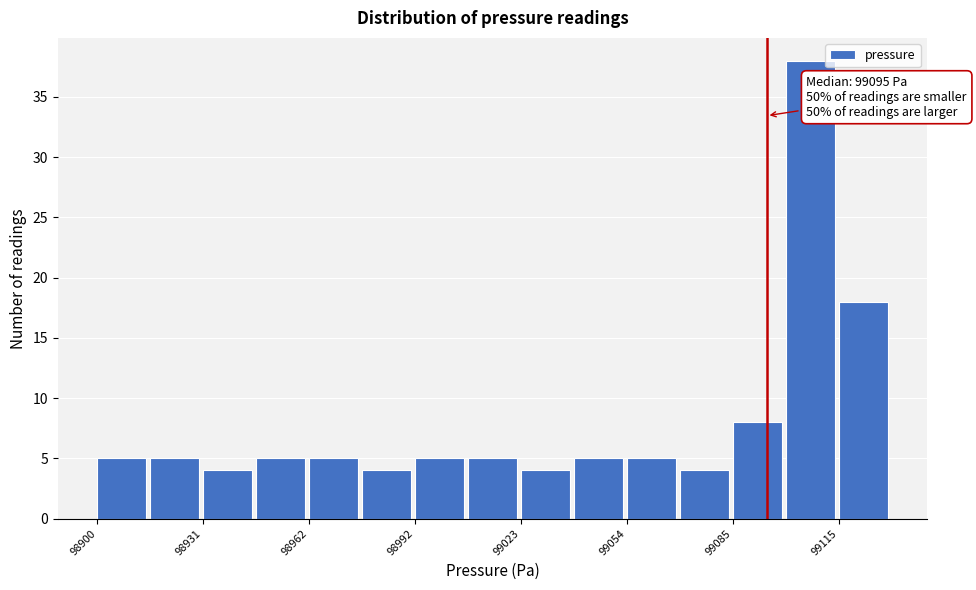

Around what value on the x-axis is the tallest bar? Give the approximate position of its centre, as read against the axis.

99110